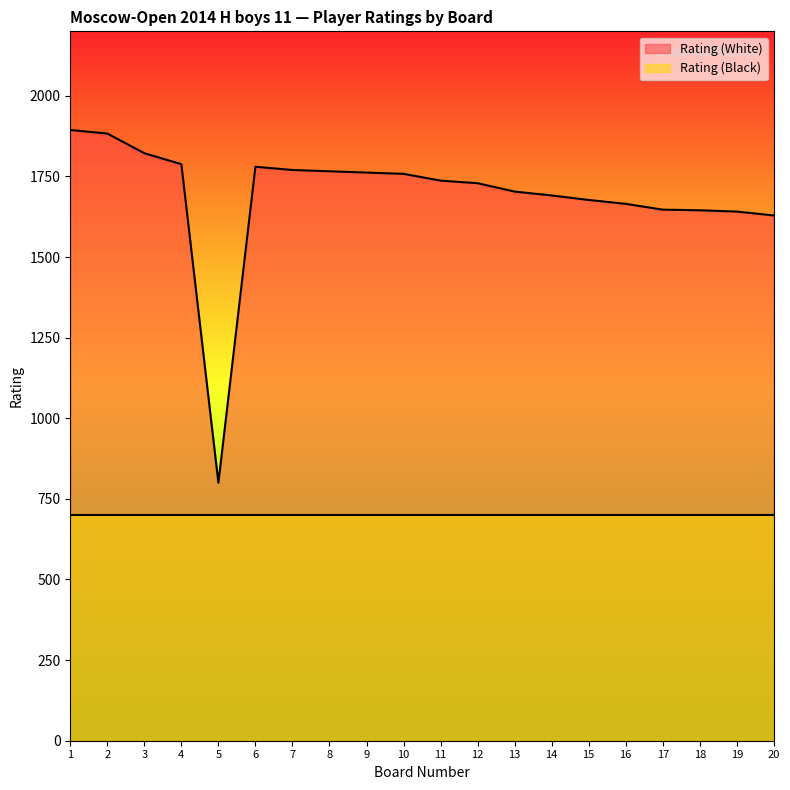

List the labels in order of value, largest first.

1, 2, 3, 4, 6, 7, 8, 9, 10, 11, 12, 13, 14, 15, 16, 17, 18, 19, 20, 5